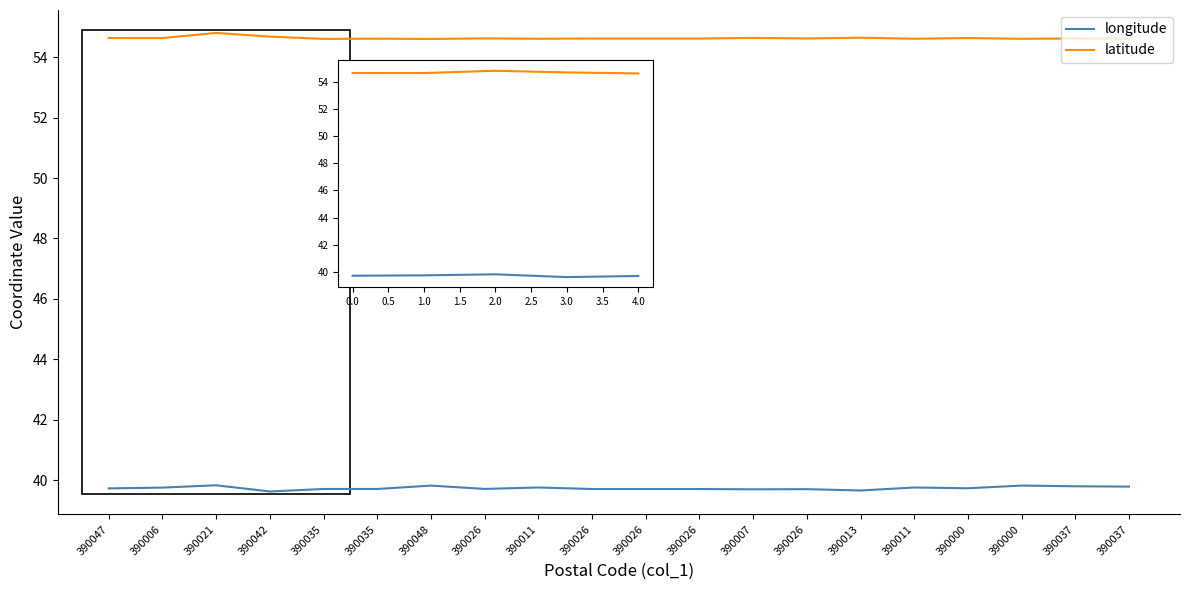

What is the difference between the maximum and second lowest values in the longitude series?

0.2